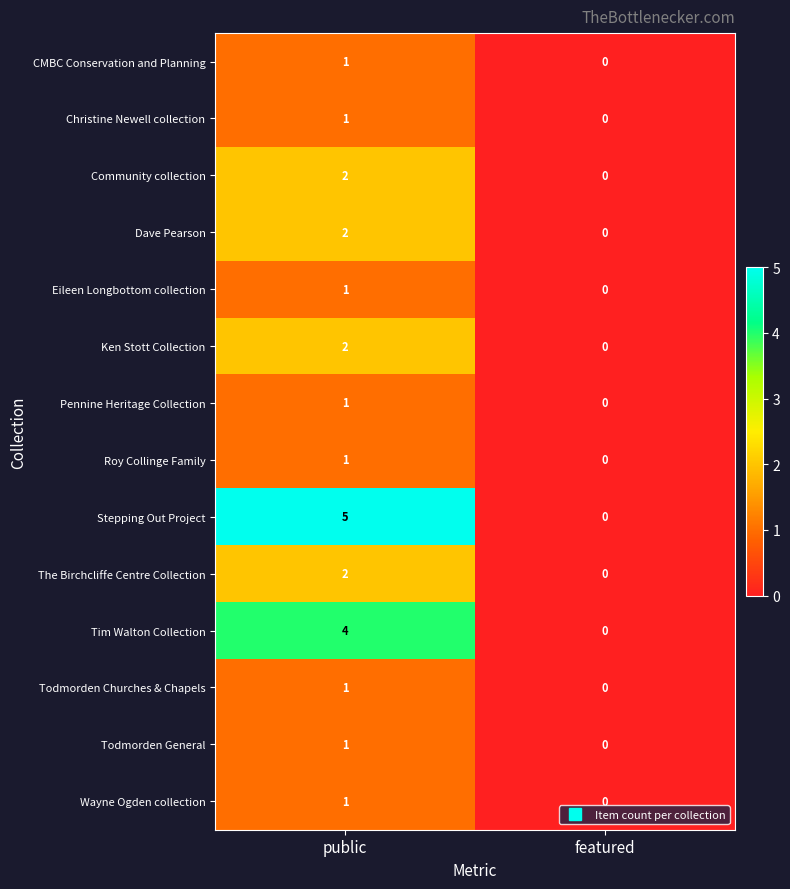

Reading left to right, transcribe all the data shown in this chart.

CMBC Conservation and Planning: public=1	featured=0
Christine Newell collection: public=1	featured=0
Community collection: public=2	featured=0
Dave Pearson: public=2	featured=0
Eileen Longbottom collection: public=1	featured=0
Ken Stott Collection: public=2	featured=0
Pennine Heritage Collection: public=1	featured=0
Roy Collinge Family: public=1	featured=0
Stepping Out Project: public=5	featured=0
The Birchcliffe Centre Collection: public=2	featured=0
Tim Walton Collection: public=4	featured=0
Todmorden Churches & Chapels: public=1	featured=0
Todmorden General: public=1	featured=0
Wayne Ogden collection: public=1	featured=0